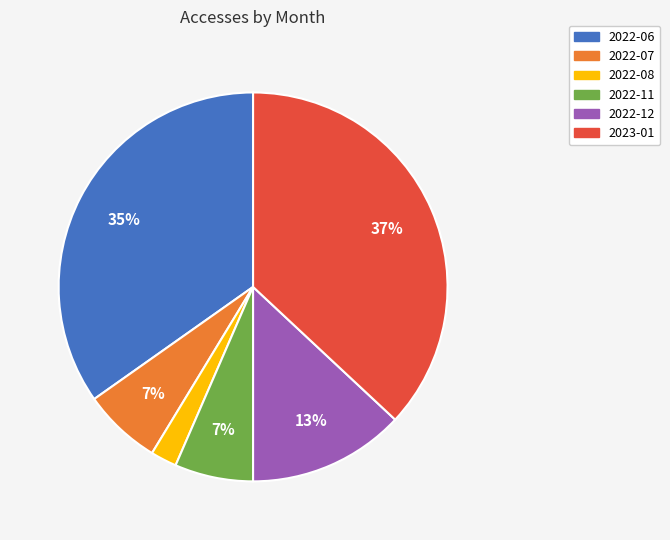

What is the smallest slice in the pie chart?

2022-08